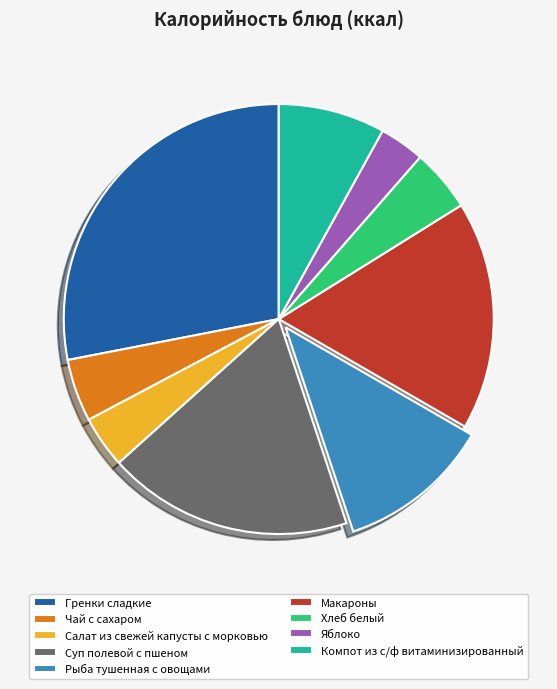

Which slice is the smallest?

Яблоко